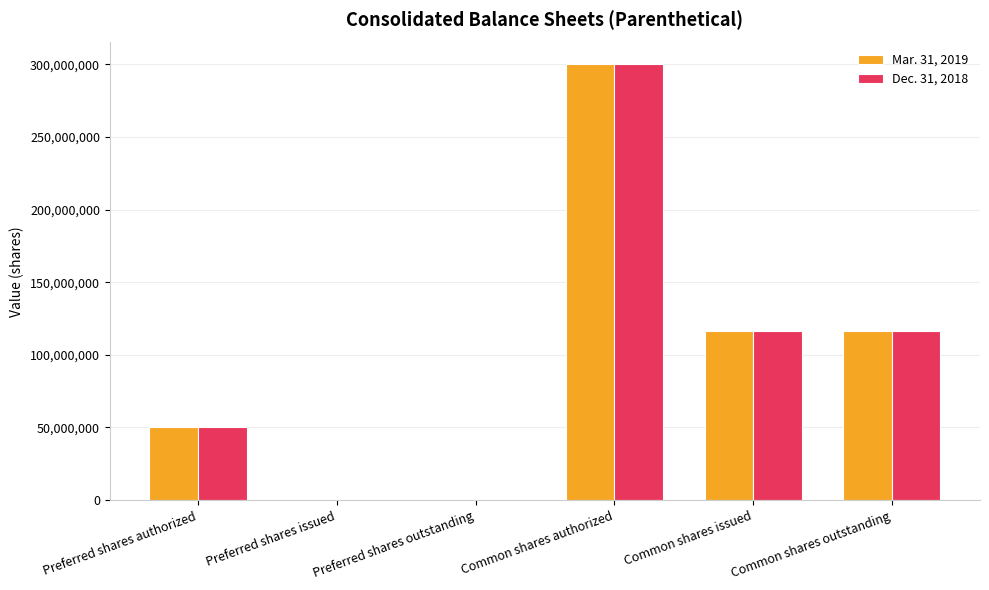

What is the total value across all series at Common shares issued?

232821780